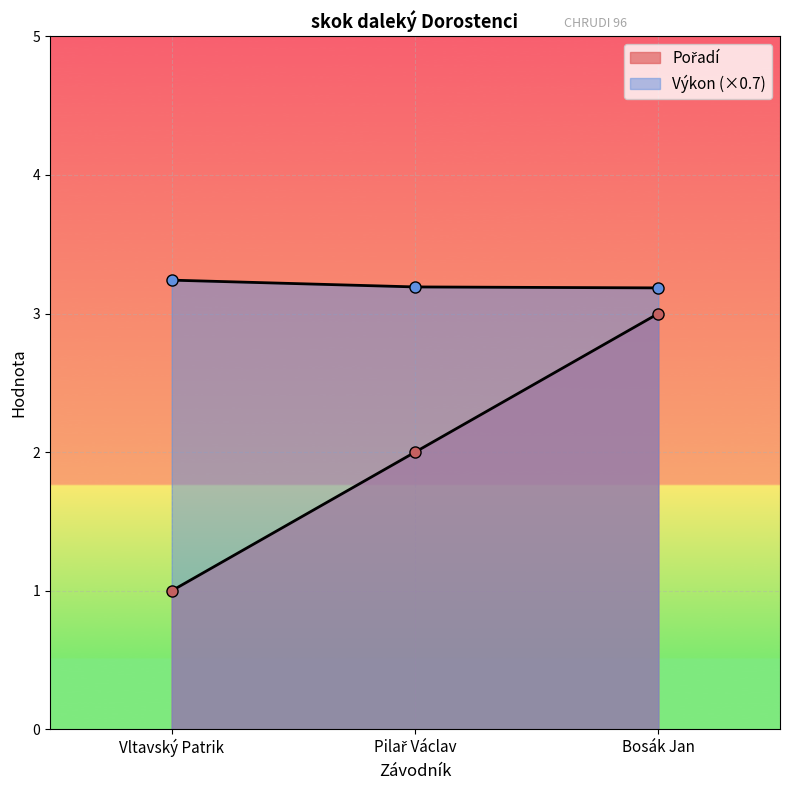

At Bosák Jan, list the series in order from smallest to largest.

Pořadí, Výkon